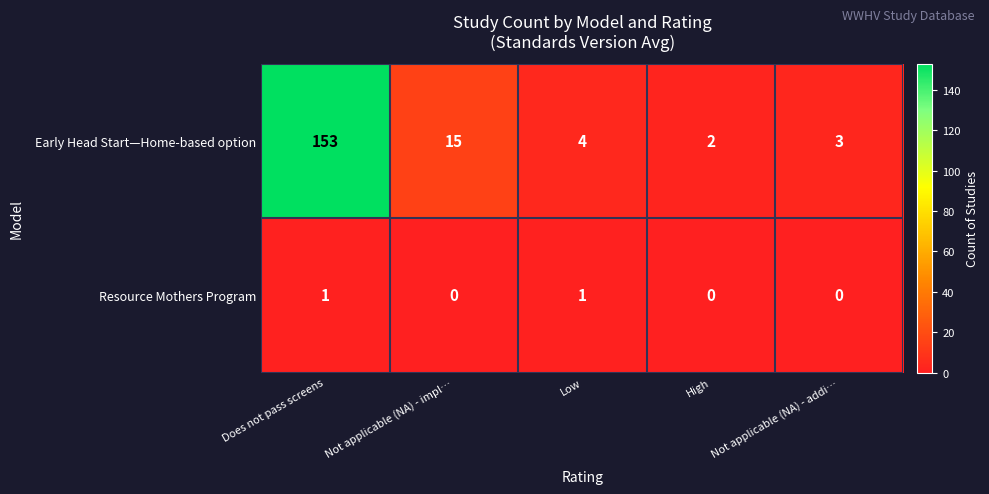

What is the difference between the second highest and second lowest values in the Early Head Start—Home-based option series?

12